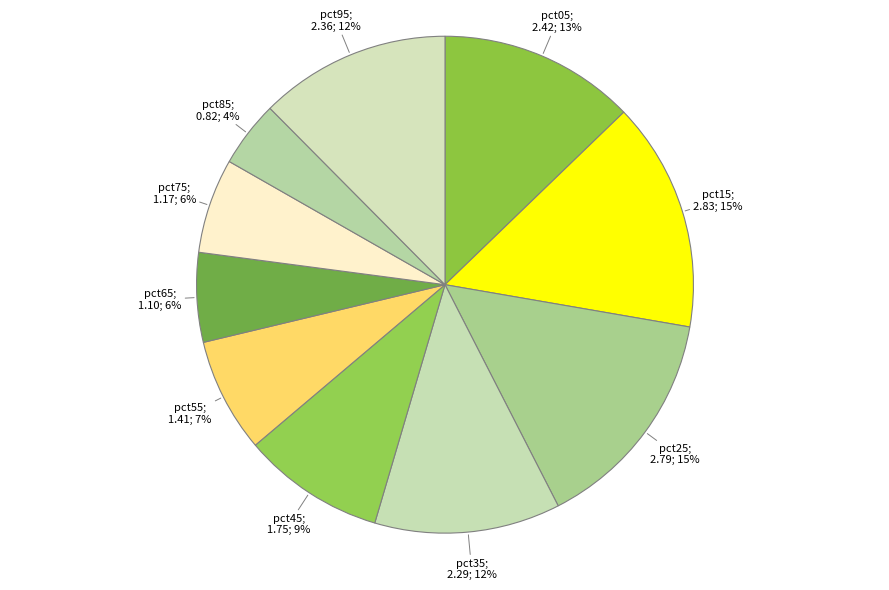

How many slices are in this pie chart?

10